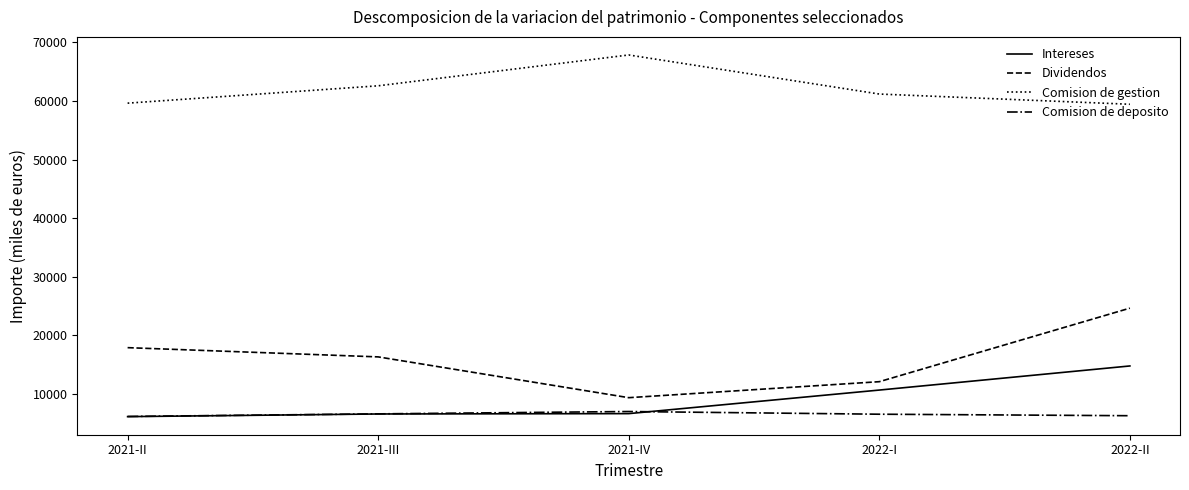

True or false: Dividendos and Intereses intersect in this chart.

False